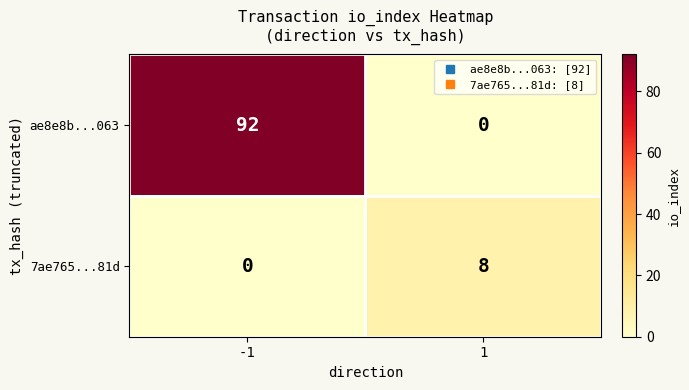

Reading right to left, extract all data points from this chart.

ae8e8b...063: 0	92
7ae765...81d: 8	0